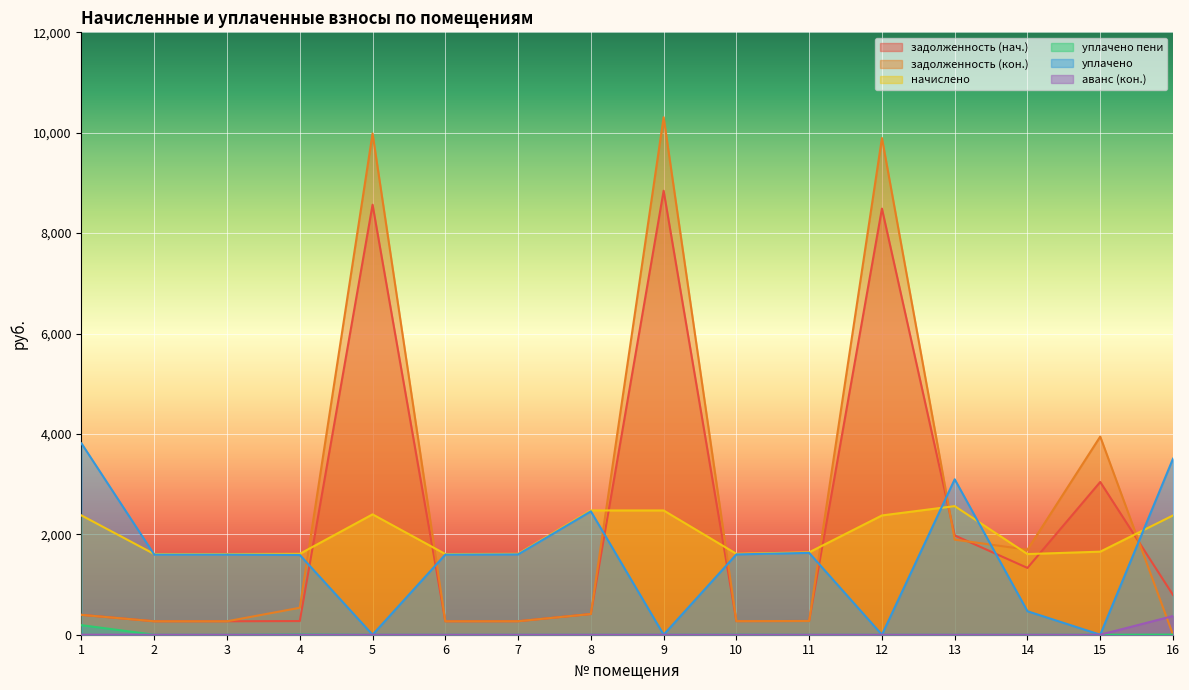

Which series changed the most between 10 and 12?

задолженность (кон.)